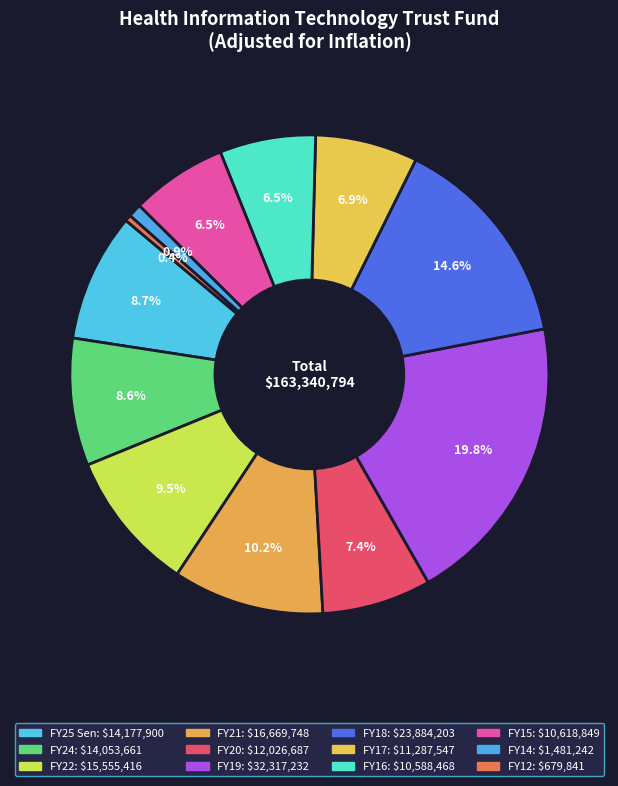

How many segments does this pie chart have?

12